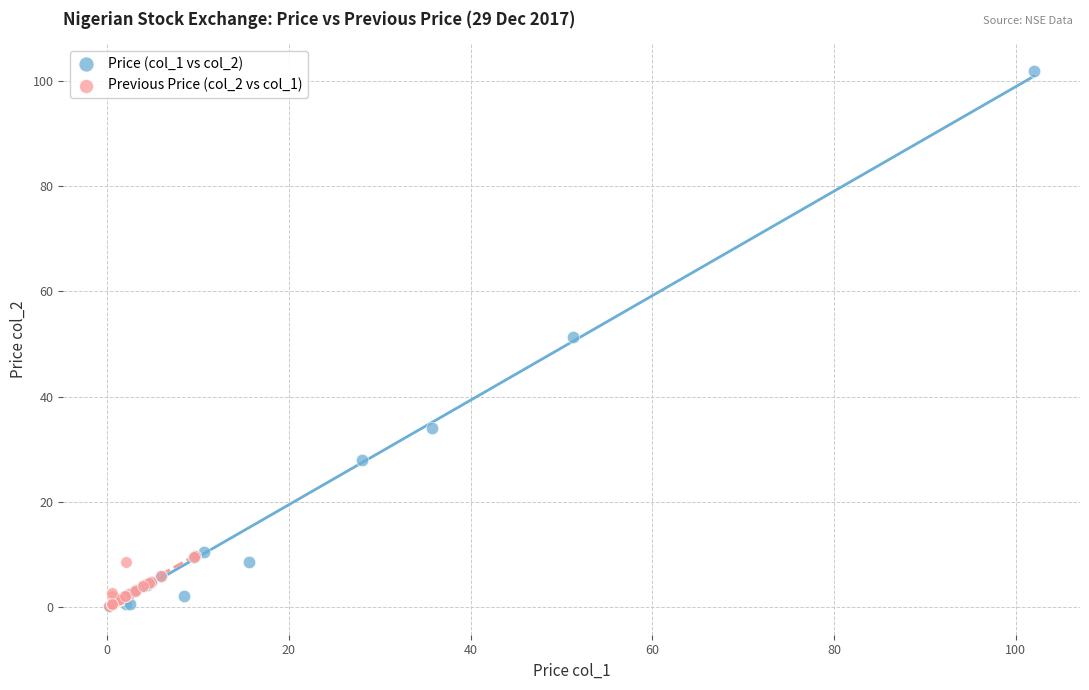

Which series contains the highest Y value?

Price (col_1 vs col_2)